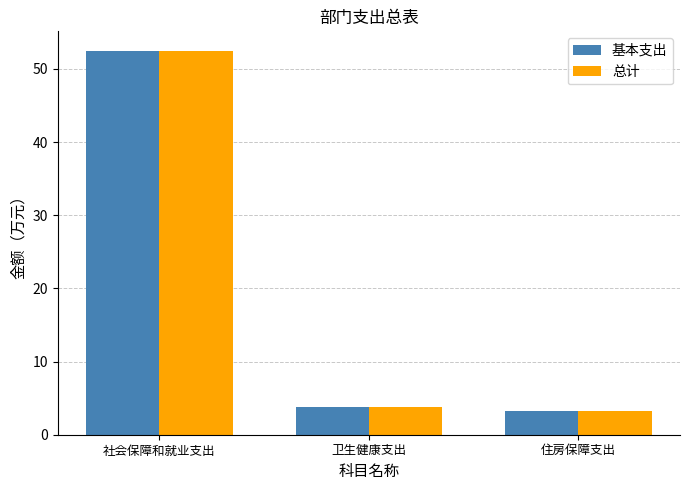

Reading left to right, transcribe all the data shown in this chart.

基本支出: 社会保障和就业支出=52.5	卫生健康支出=3.8	住房保障支出=3.3
总计: 社会保障和就业支出=52.5	卫生健康支出=3.8	住房保障支出=3.3